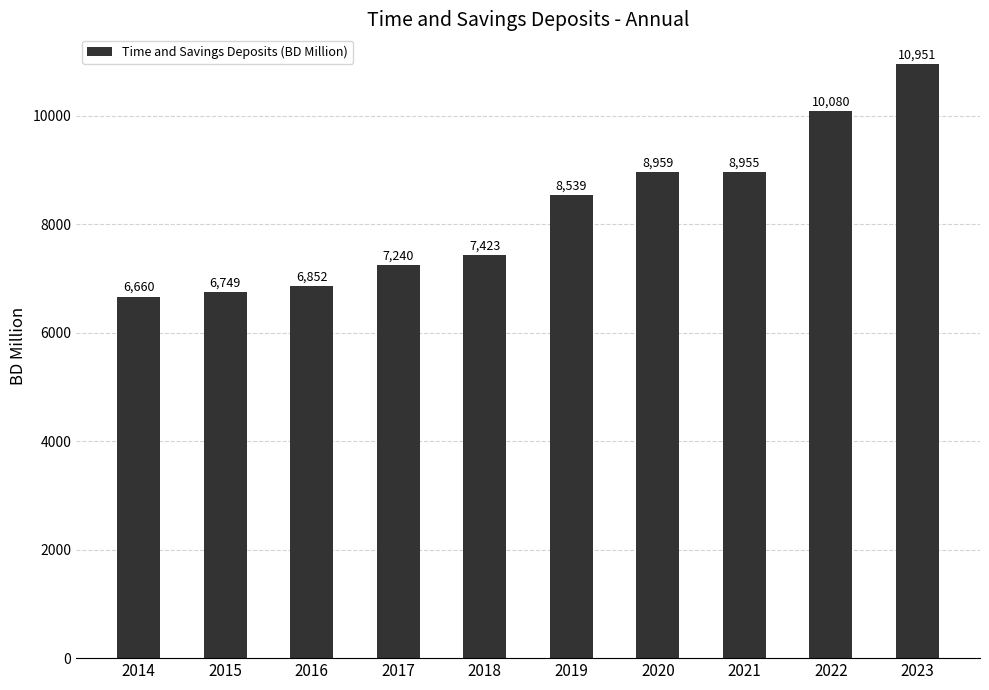

List the labels in order of value, largest first.

2023, 2022, 2020, 2021, 2019, 2018, 2017, 2016, 2015, 2014